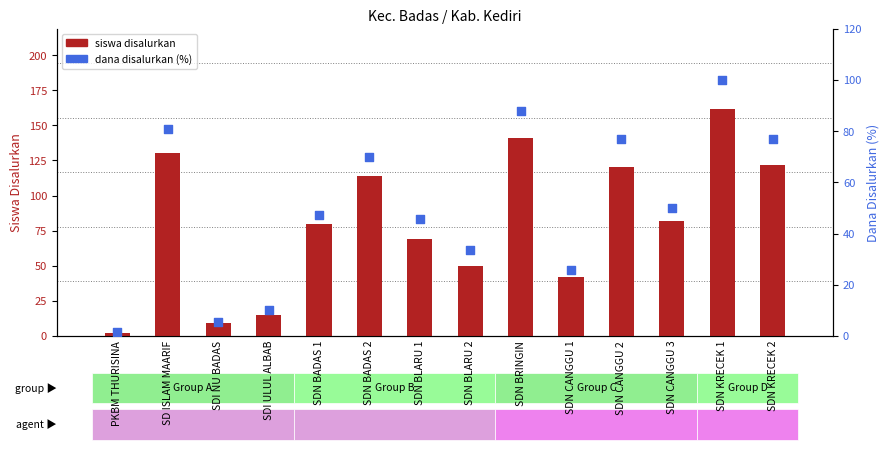

Is the value of siswa disalurkan at SDN CANGGU 1 greater than the value of dana disalurkan (%) at SD ISLAM MAARIF?

No